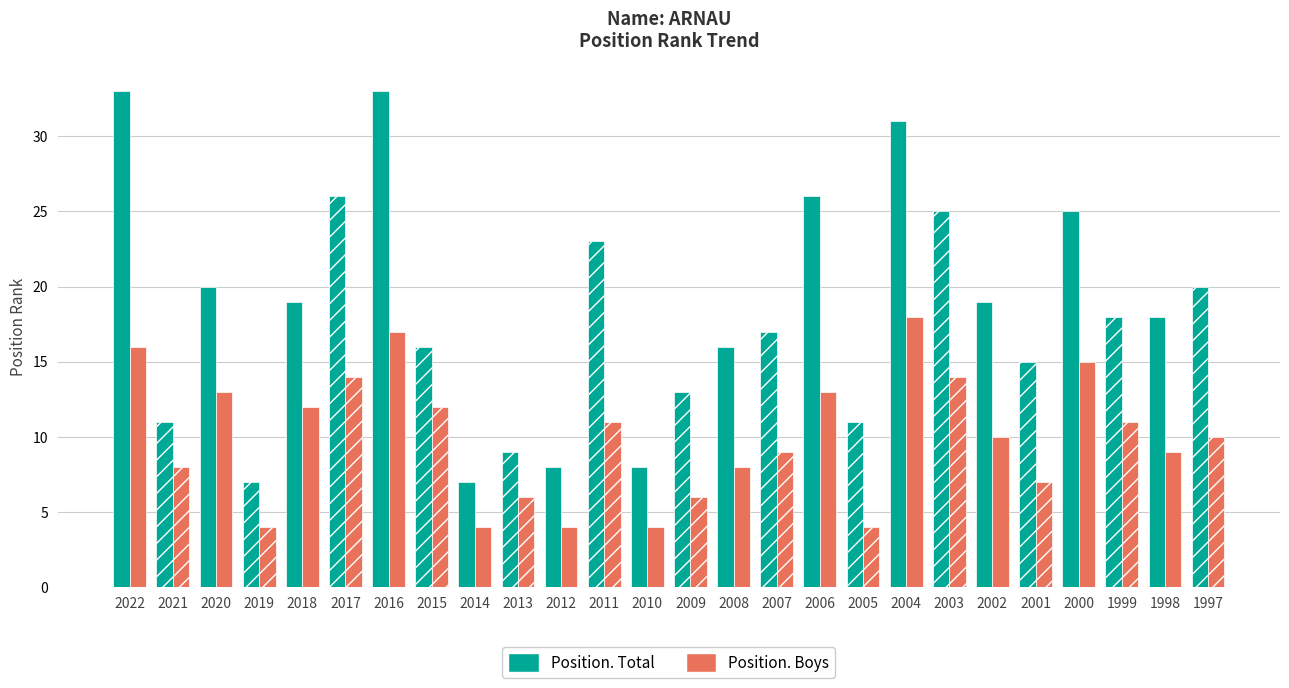

Reading right to left, what are all the values shown in this chart?

Position. Total: 20	18	18	25	15	19	25	31	11	26	17	16	13	8	23	8	9	7	16	33	26	19	7	20	11	33
Position. Boys: 10	9	11	15	7	10	14	18	4	13	9	8	6	4	11	4	6	4	12	17	14	12	4	13	8	16